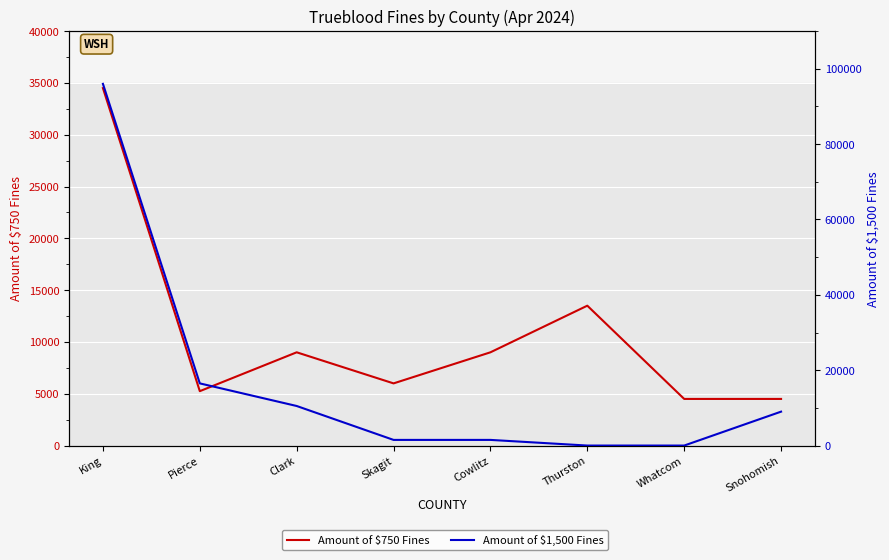

Rank the categories by Amount of $750 Fines value from highest to lowest.

King, Thurston, Clark, Cowlitz, Skagit, Pierce, Whatcom, Snohomish